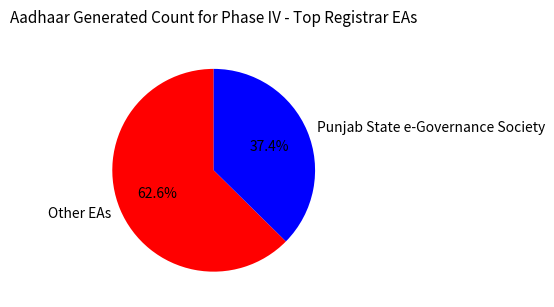

Is there a majority slice in this chart?

Yes